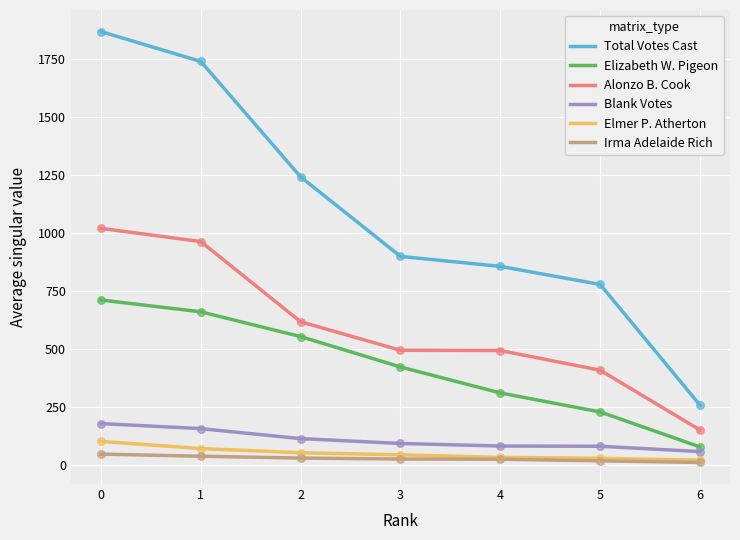

At which category is the sum across all series the highest?

0